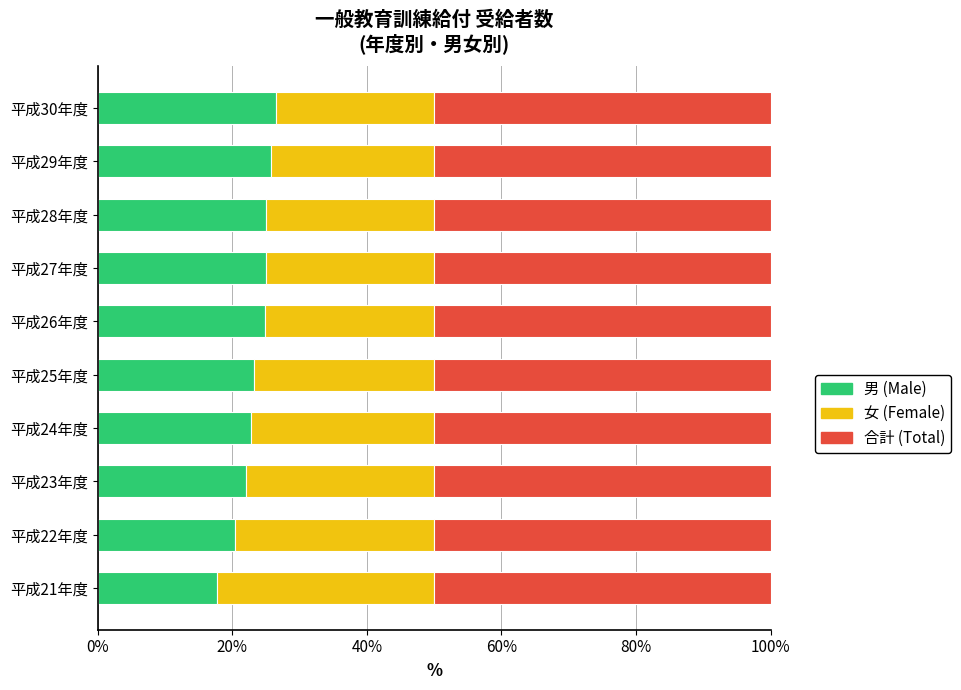

Is it true that 男 (Male) equals 22.7 at 平成24年度?

True